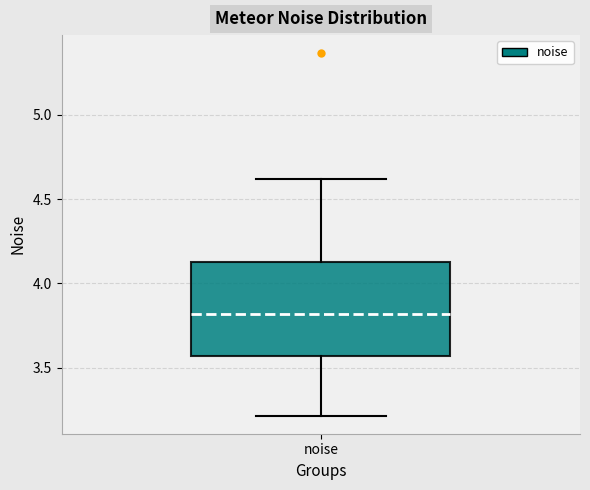

Transcribe this box plot: give where the median line is, the range the box spans, and where the two whiskers end, as read against the y-axis. The values are not printed on the chart, so give them approximately, as read against the axis.

median 3.80, box 3.55 to 4.15, whiskers 3.20 to 4.60